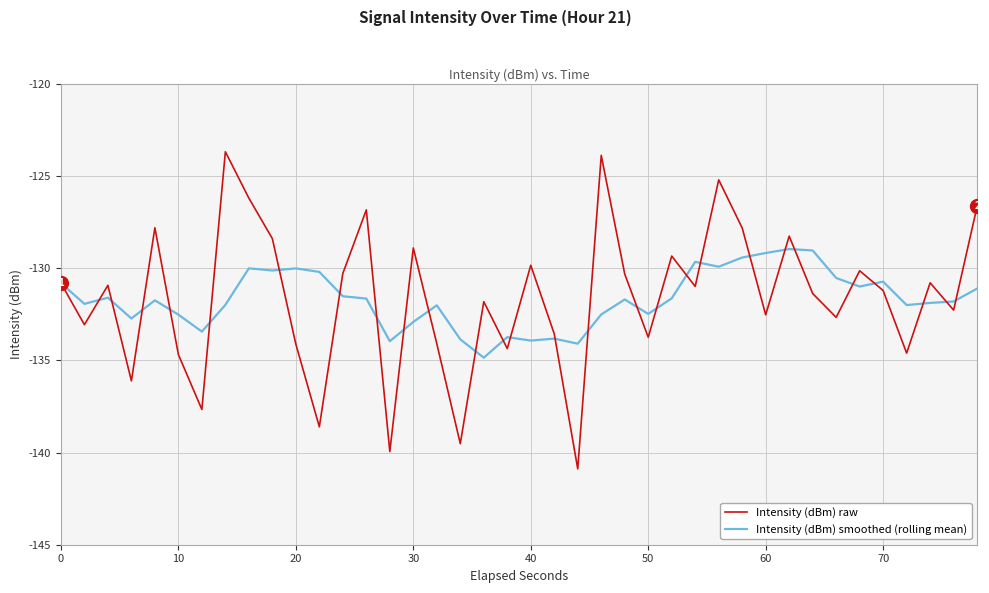

Which series has the widest spread of values?

Intensity (dBm) raw